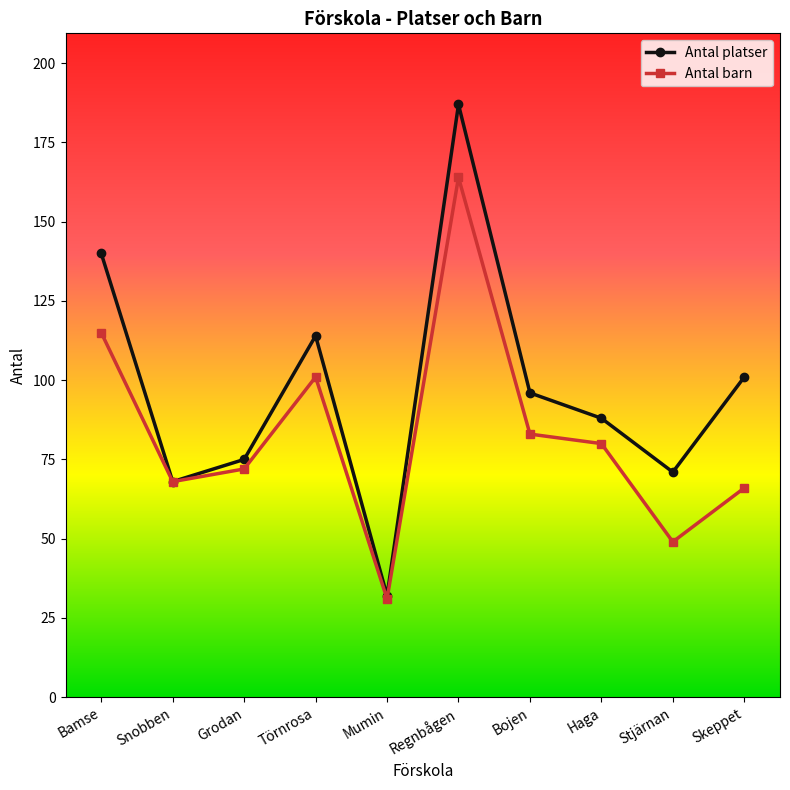

List the series in order of their peak value, highest first.

Antal platser, Antal barn